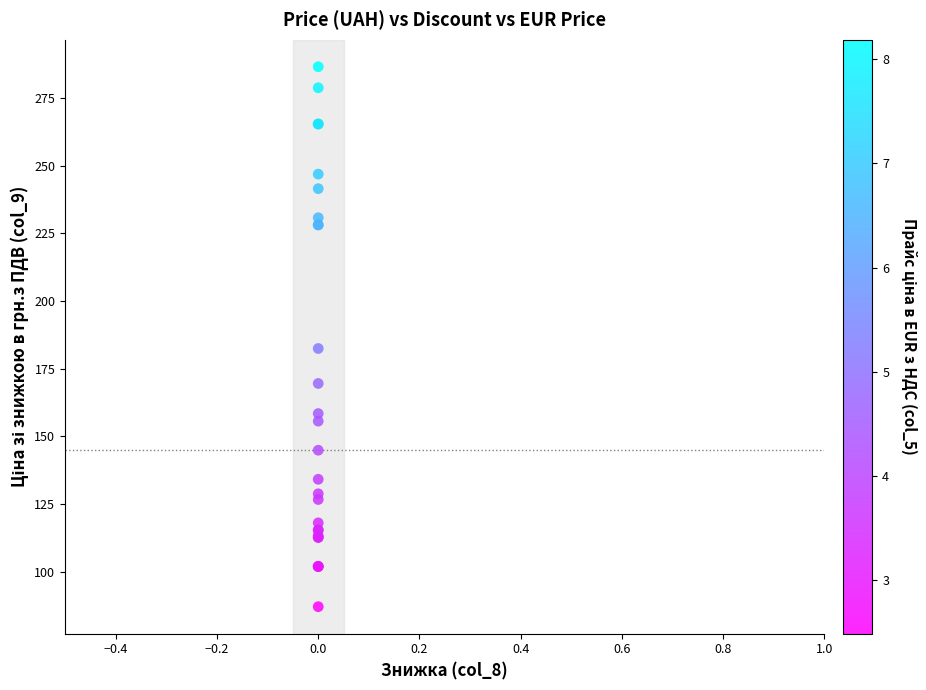

What Y value in the scatter plot is closest to 186?

182.5